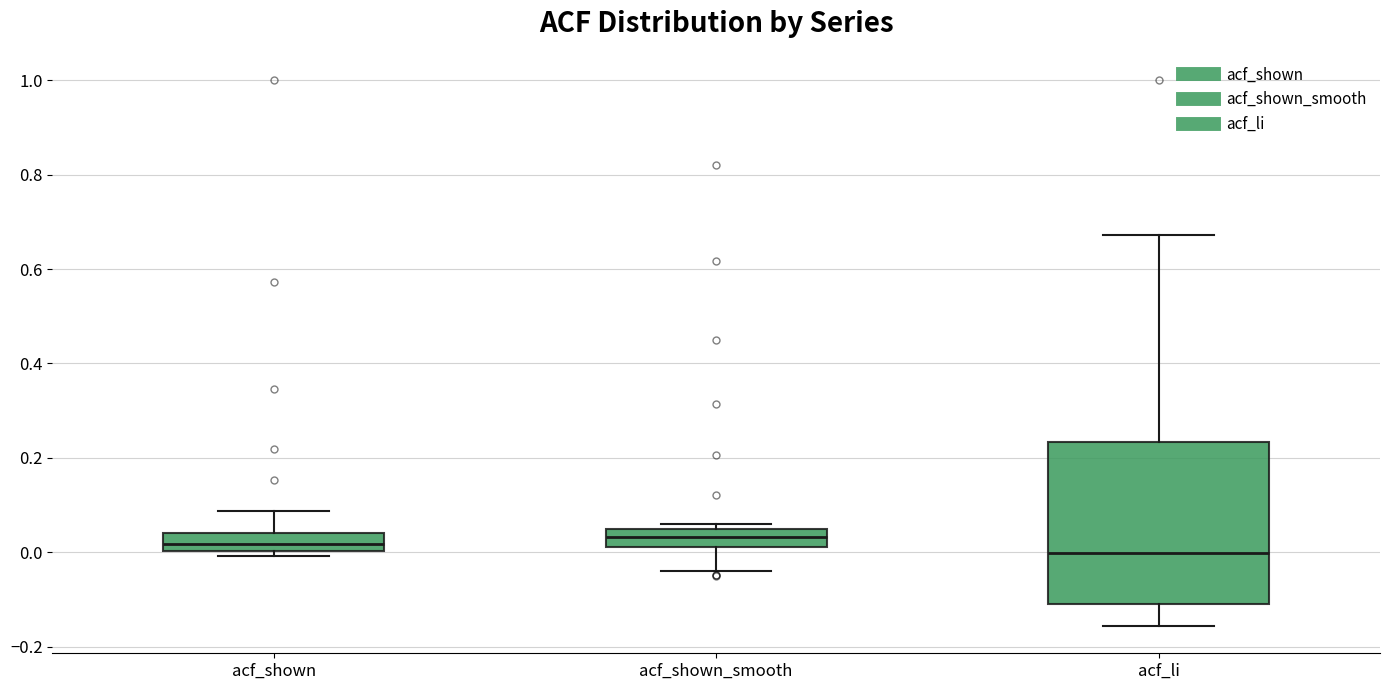

Reading left to right, transcribe this box plot: for each box, give where its median line is, the range the box spans, and where its two whiskers end, as read against the y-axis. The values are not printed on the chart, so give them approximately, as read against the axis.

acf_shown: median 0.02, box 0.00 to 0.04, whiskers 0.00 (just below the box's lower edge) to 0.08
acf_shown_smooth: median 0.04 (inside the box), box 0.02 to 0.04, whiskers -0.04 to 0.06
acf_li: median 0.00, box -0.10 to 0.24, whiskers -0.16 to 0.68